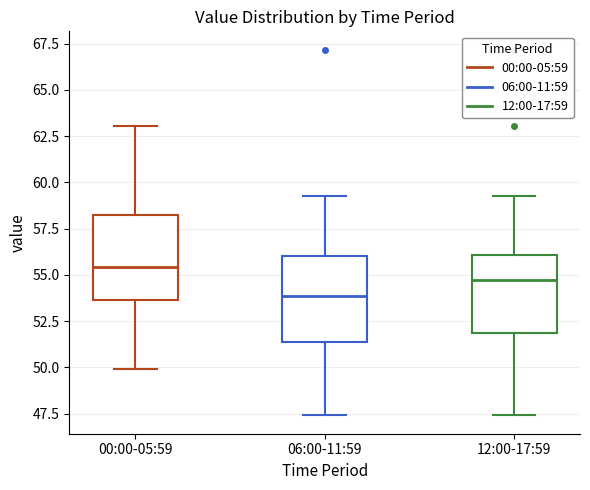

Reading left to right, transcribe this box plot: for each box, give where its median line is, the range the box spans, and where its two whiskers end, as read against the y-axis. The values are not printed on the chart, so give them approximately, as read against the axis.

00:00-05:59: median 55.5, box 53.5 to 58.0, whiskers 50.0 to 63.0
06:00-11:59: median 54.0, box 51.5 to 56.0, whiskers 47.5 to 59.5
12:00-17:59: median 54.5, box 52.0 to 56.0, whiskers 47.5 to 59.5